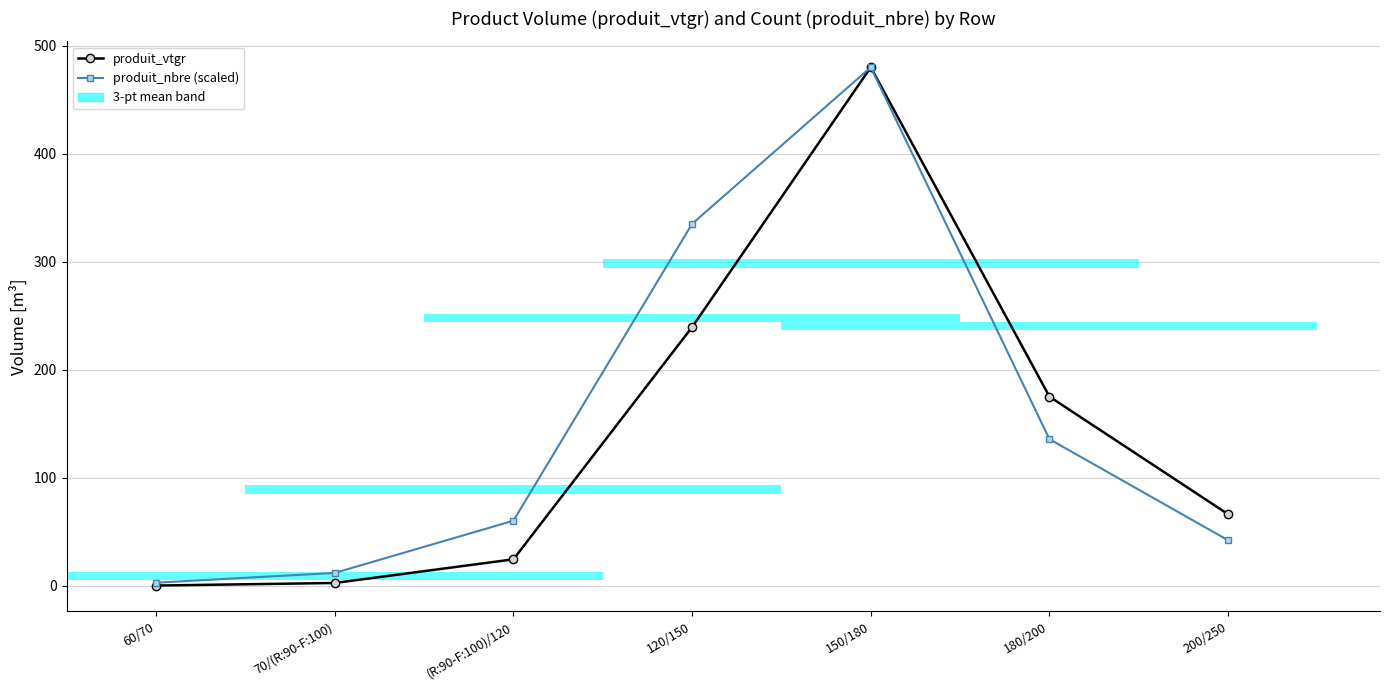

At which label is produit_vtgr closest to 240?

120/150